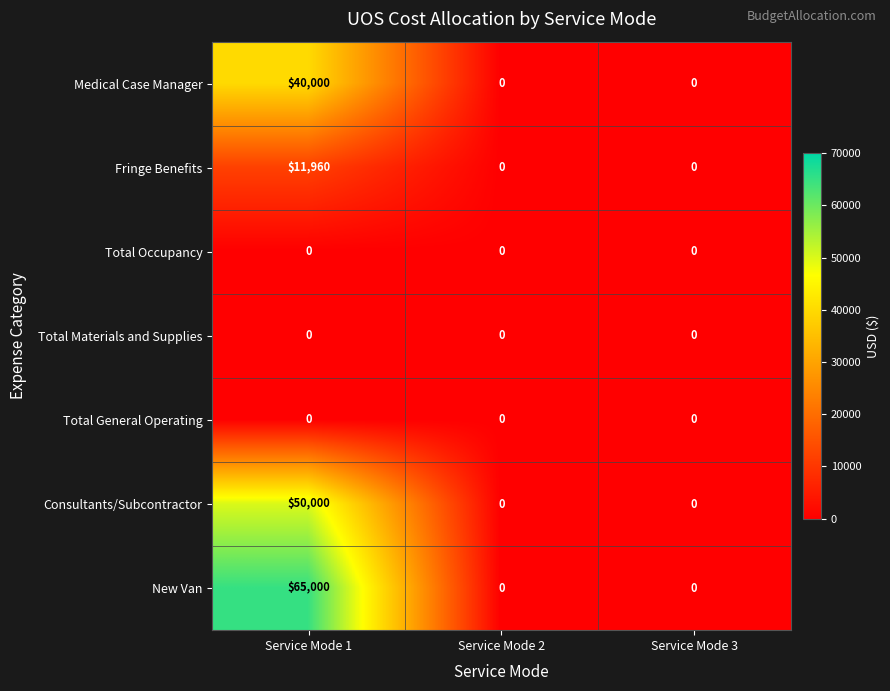

Between Service Mode 1 and Service Mode 2, which series saw the biggest shift?

New Van